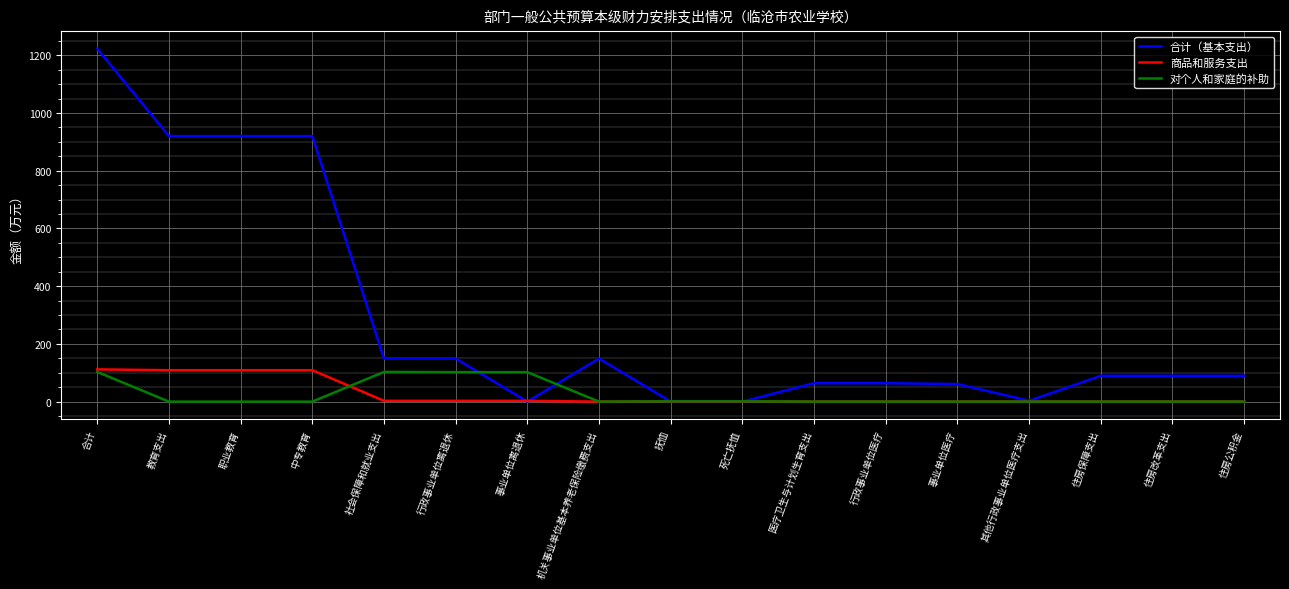

Which series has the largest total across all categories?

合计（基本支出）